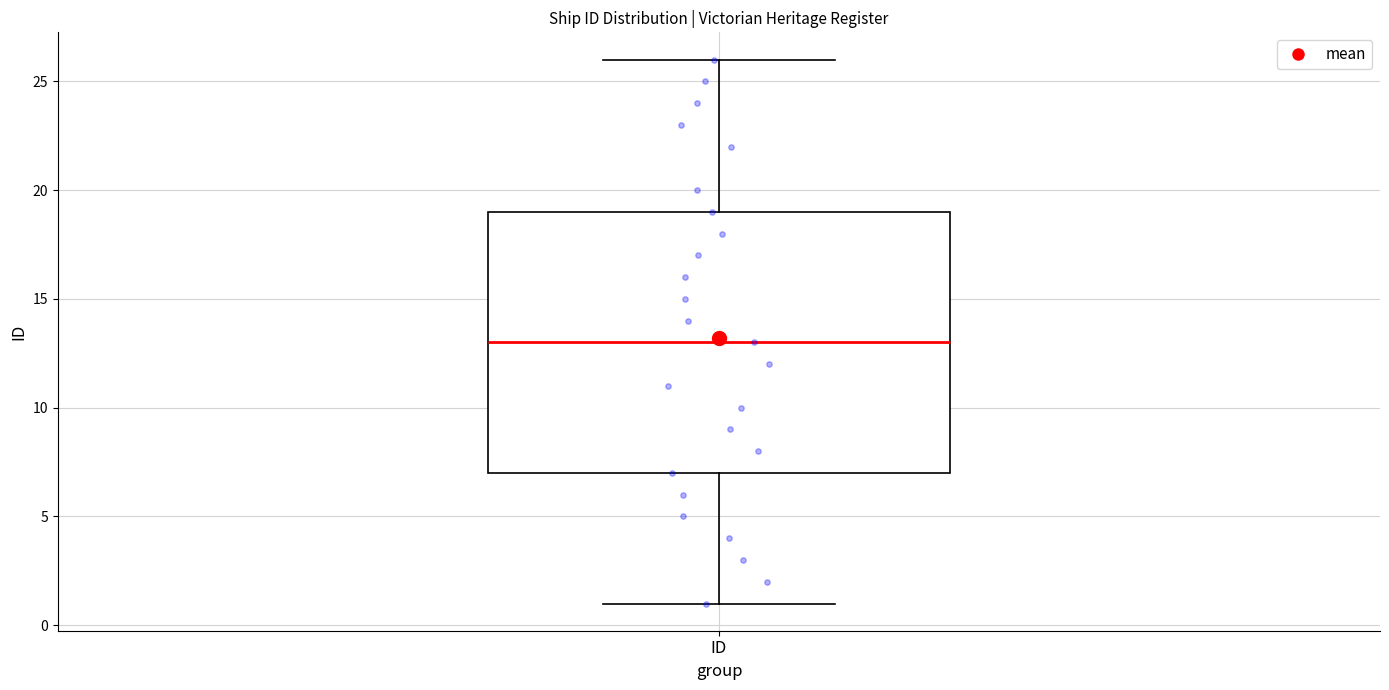

Where does the median line of the box for ID sit on the y-axis? The values are not printed on the chart, so give them approximately, as read against the axis.

13